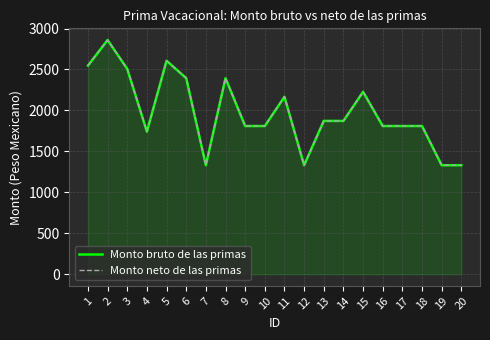

What is the value of the Monto neto de las primas point at the 4th from the left?

1741.0